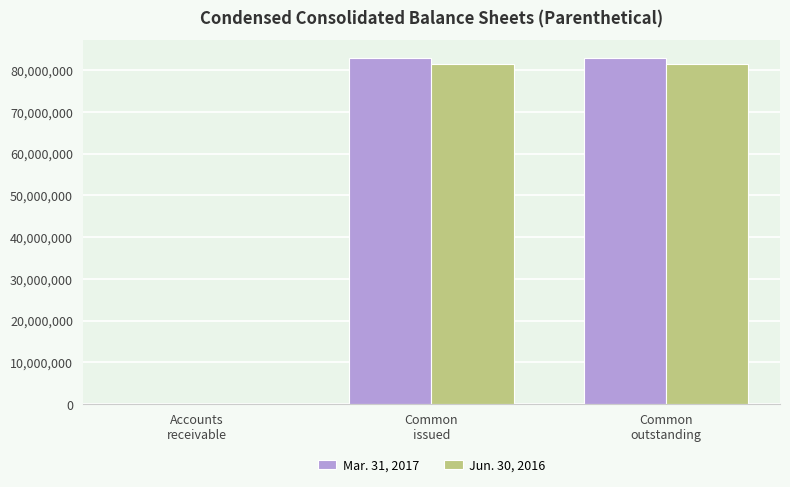

What is the greatest value displayed?

82999966